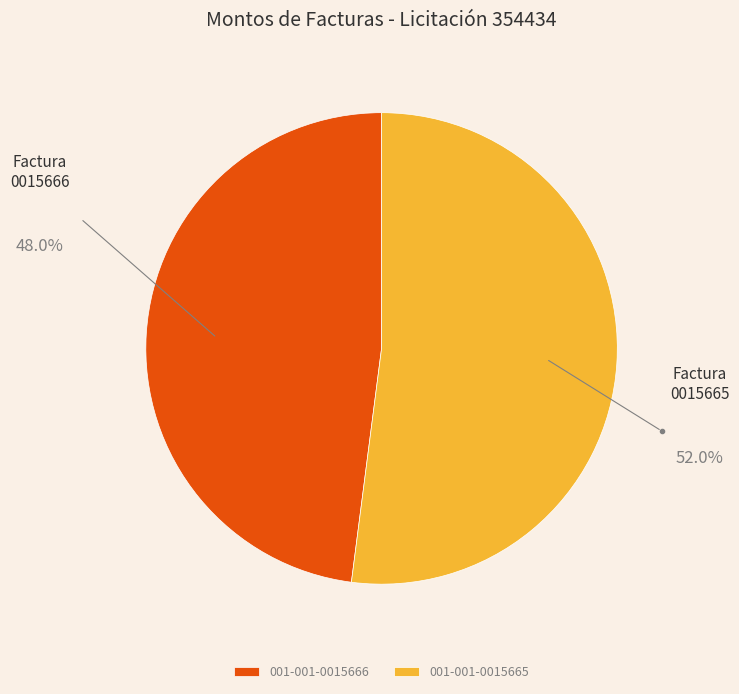

Which has a higher value, 001-001-0015666 or 001-001-0015665?

001-001-0015665